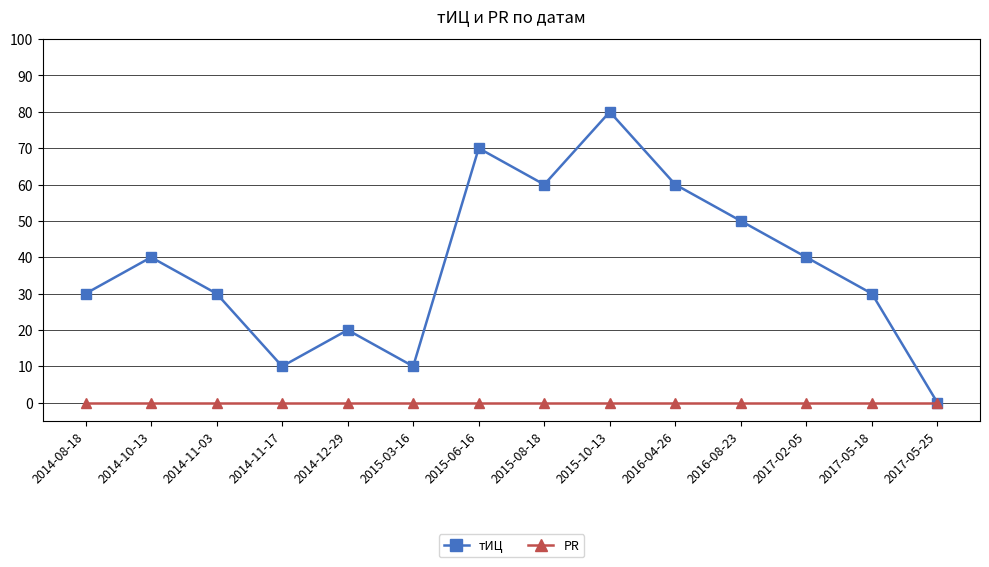

True or false: тИЦ has more than 1 points higher than both neighbors.

True